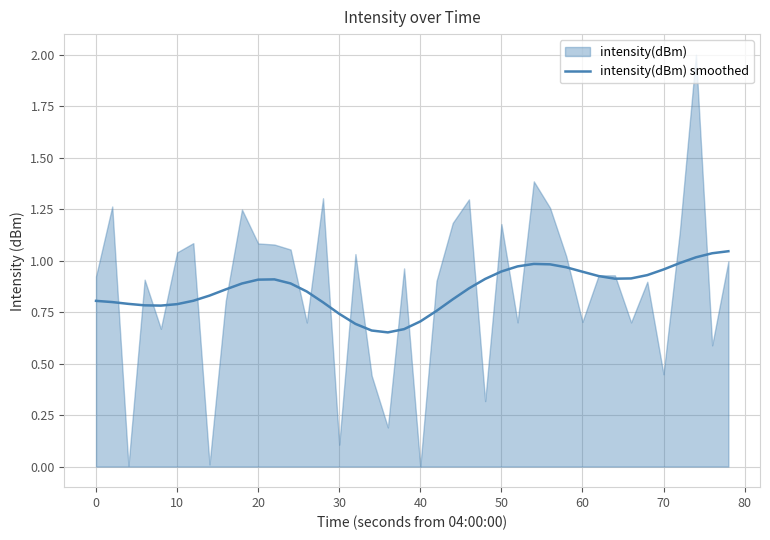

The value of intensity(dBm) smoothed at 0 is 0.2. True or false?

False